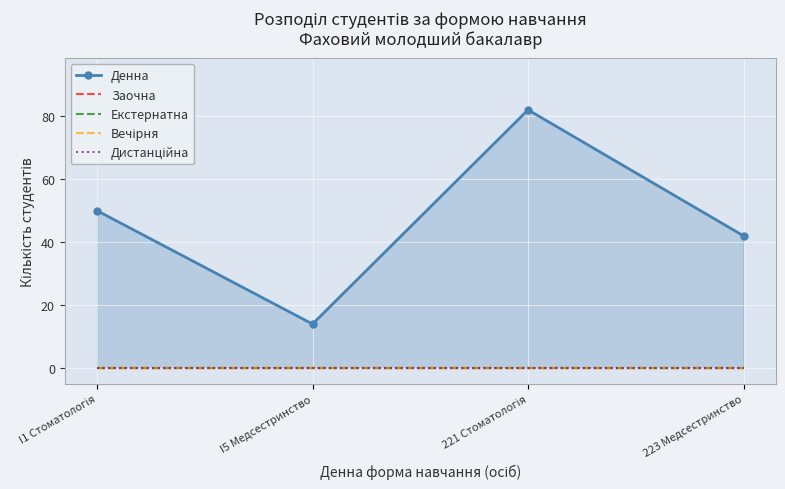

The value of Вечірня at 221 Стоматологія is 0. True or false?

True